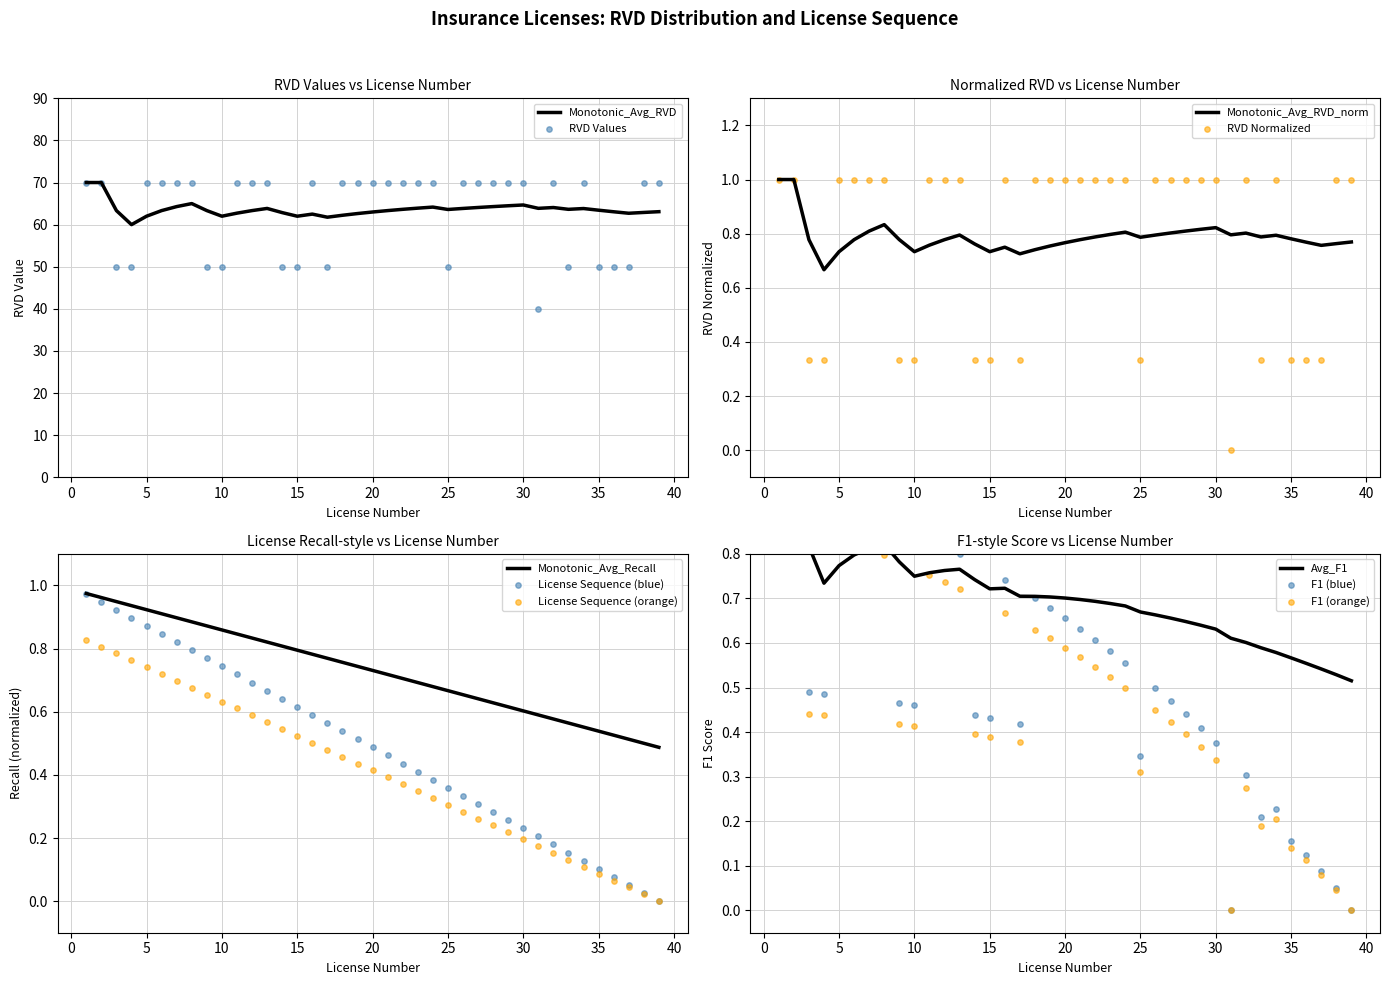

What is the maximum value for Monotonic_Avg_RVD?

70.0